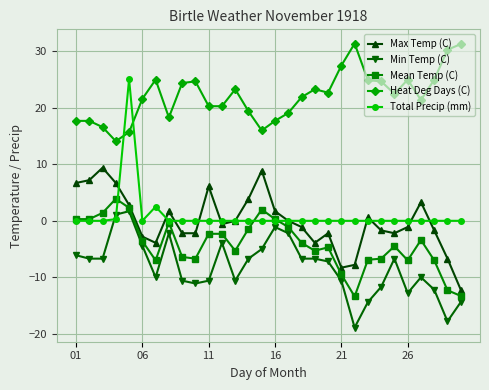

Which series has the widest spread of values?

Total Precip (mm)